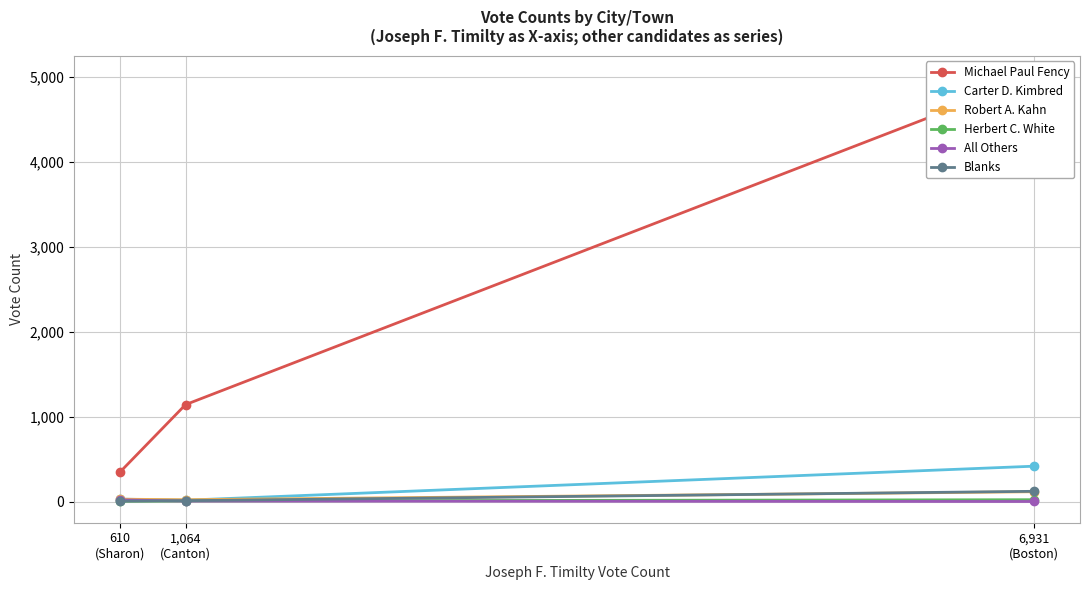

What position from the right is 1,064
(Canton)?

2